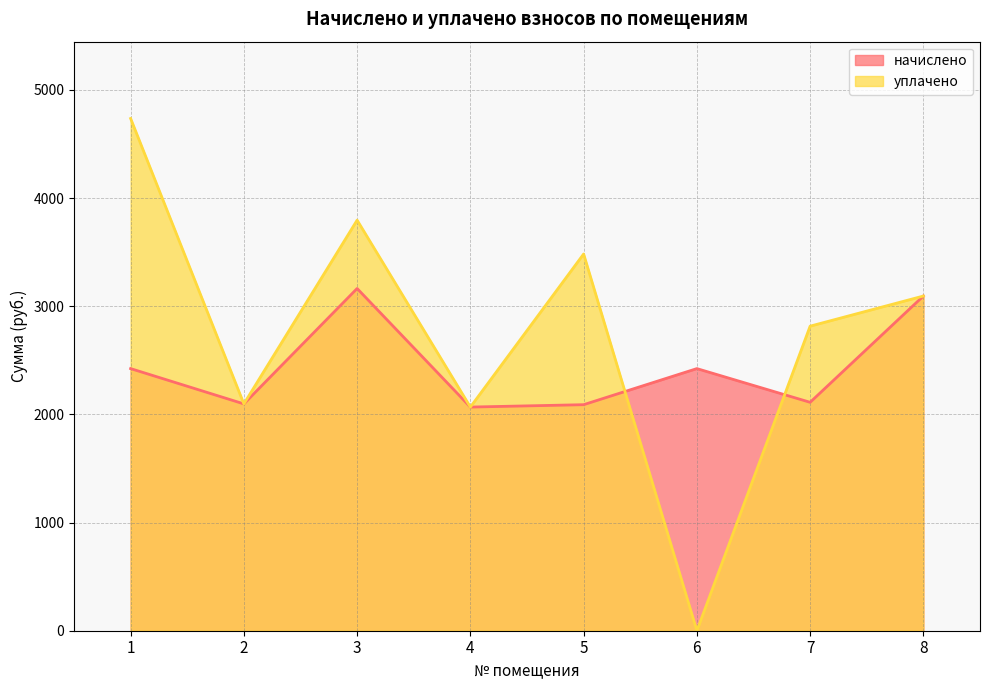

How many data points in начислено are less than 2423?

4